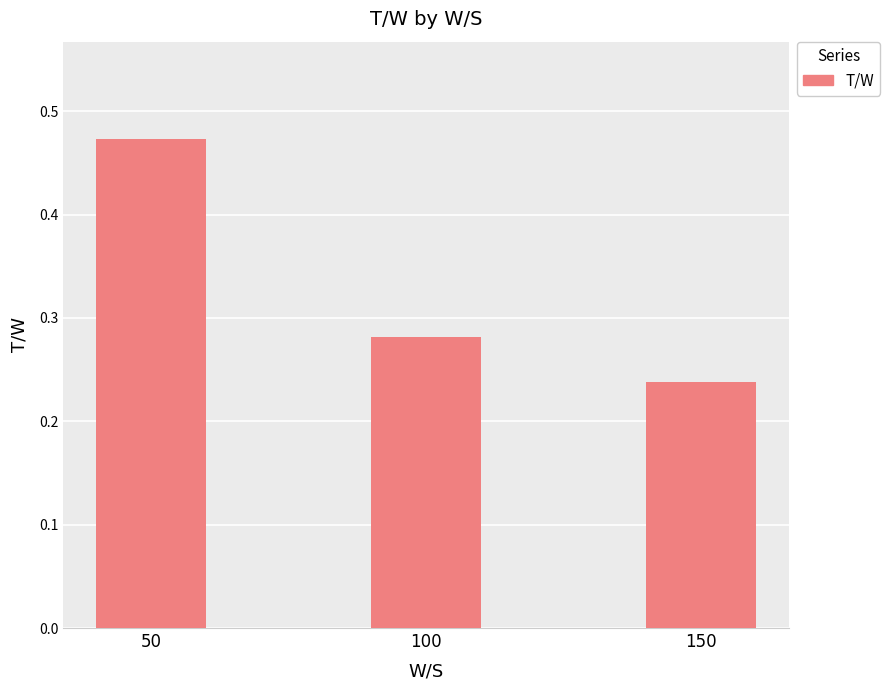

Count the values in the range 0 to 1.

3